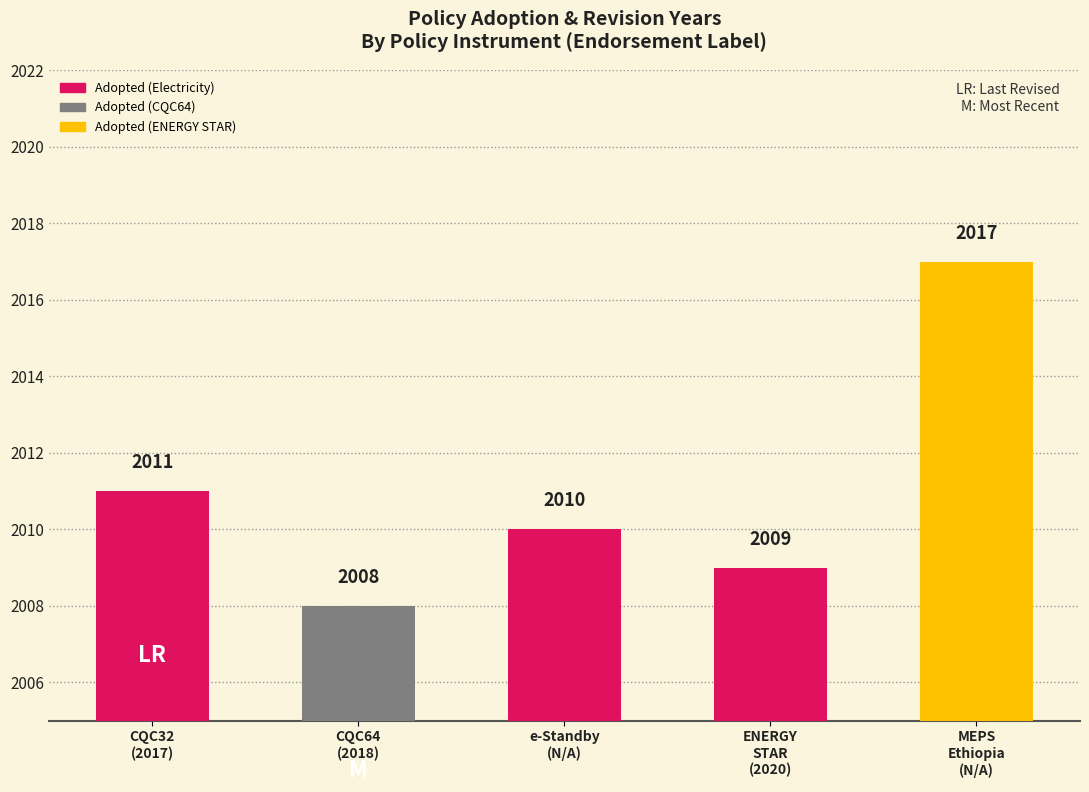

Count the number of categories in the chart.

5